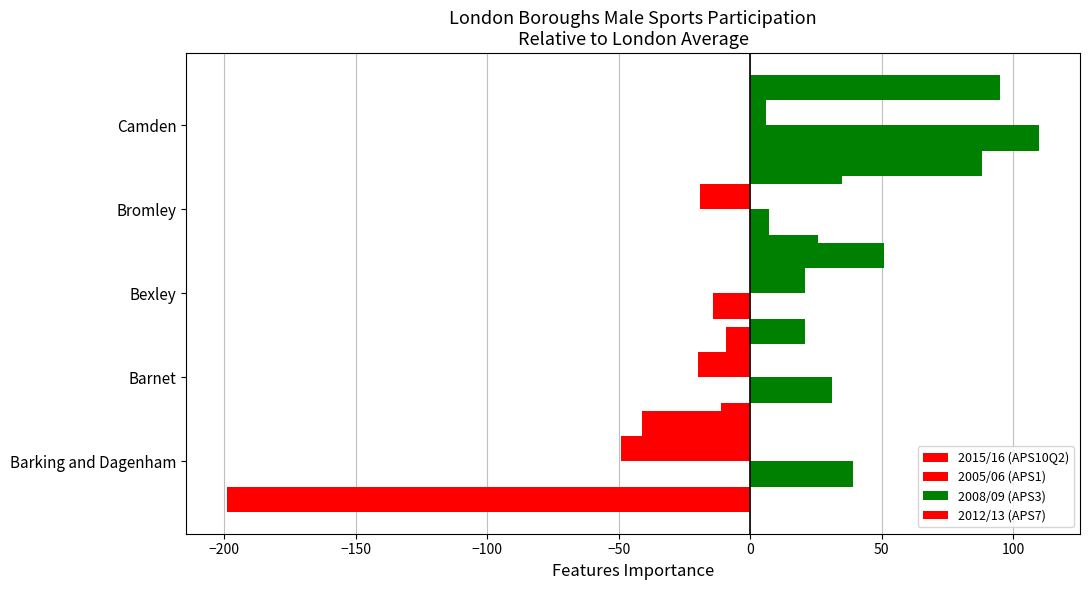

Which series changed the most between Barnet and Bexley?

2015/16 (APS10Q2)